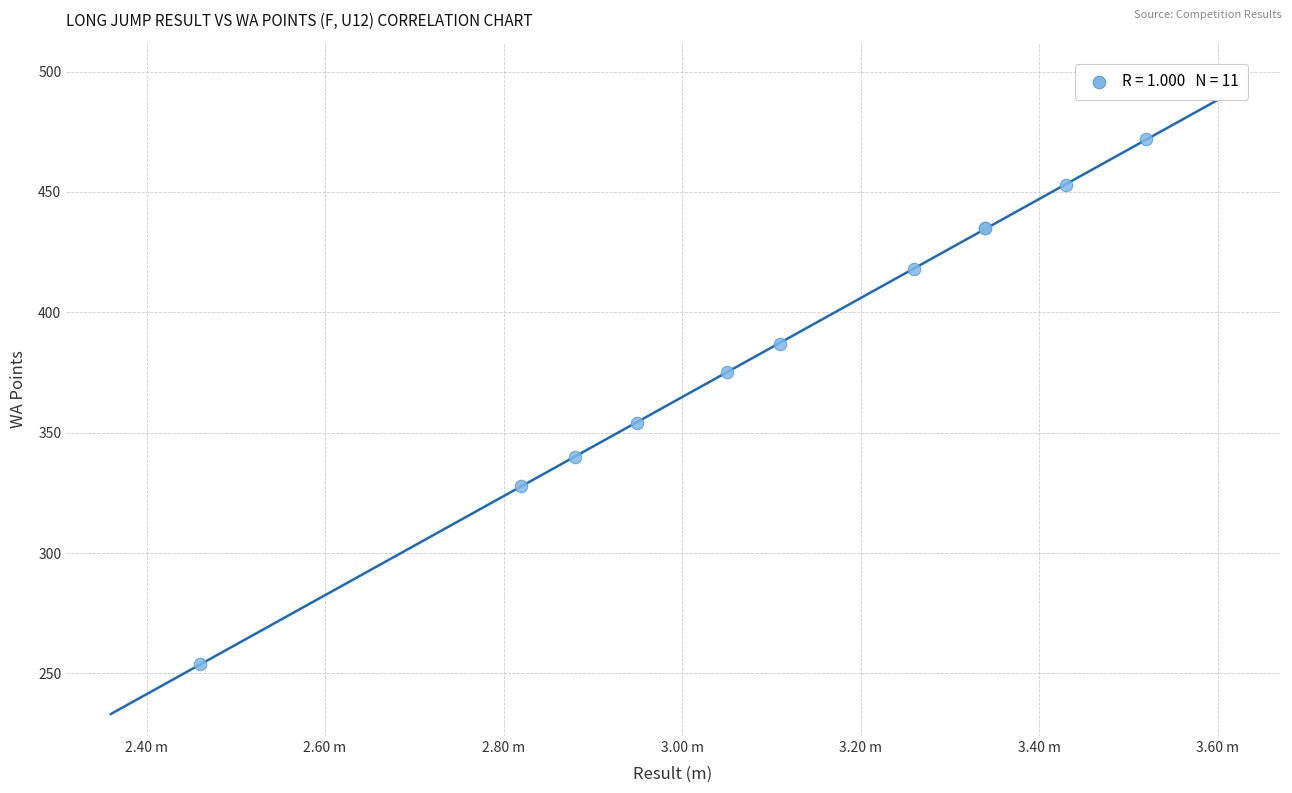

What Y value in the scatter plot is closest to 363?

354